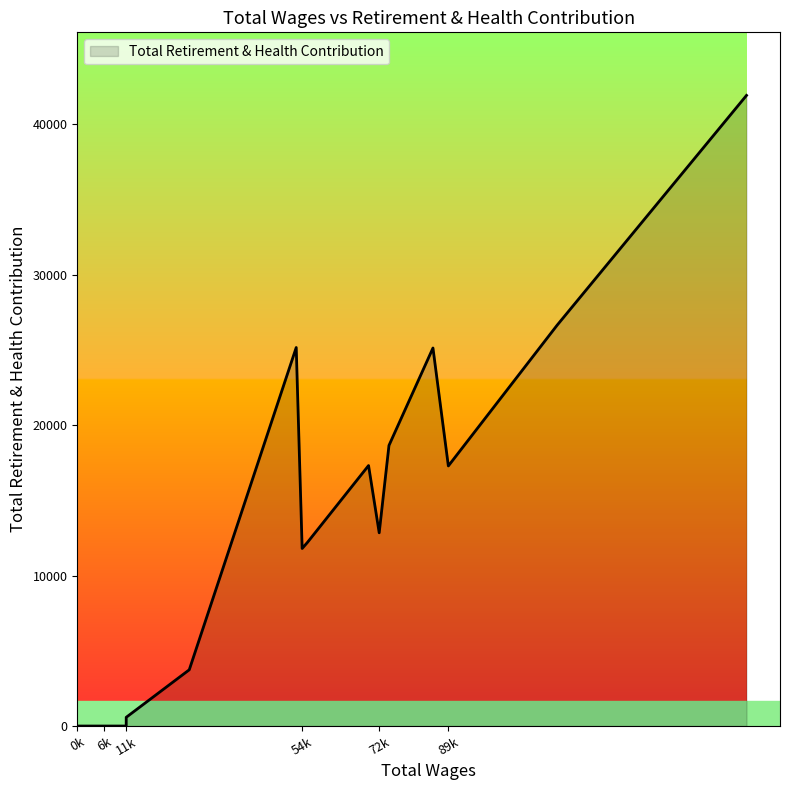

What is the maximum value shown in the chart?

41909